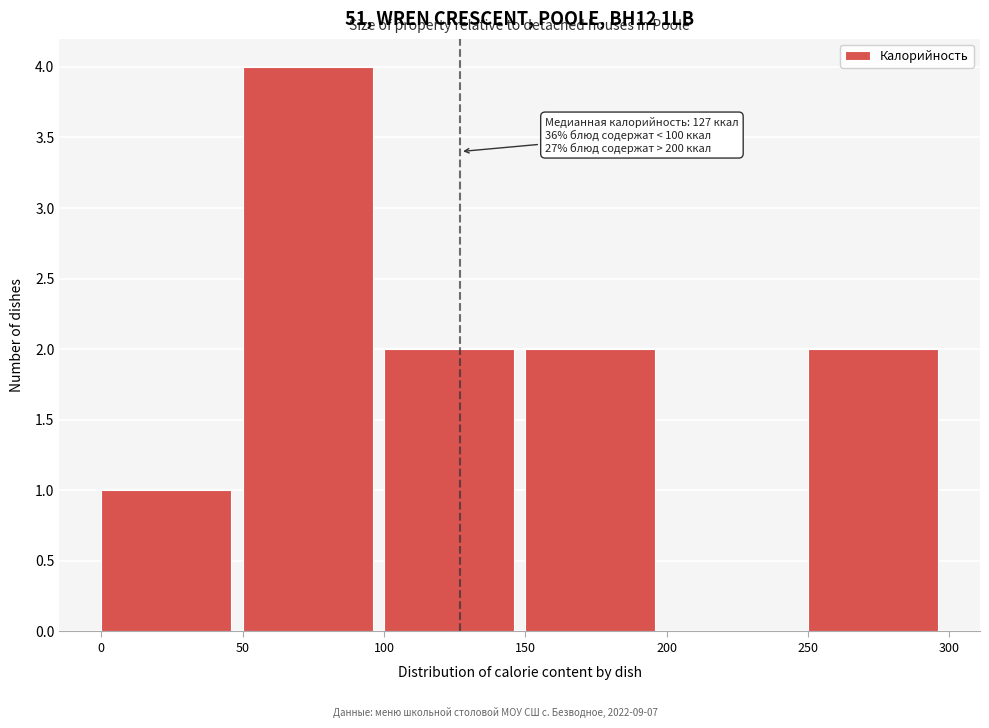

Over which range of the x-axis is the bar tallest?

50 to 100